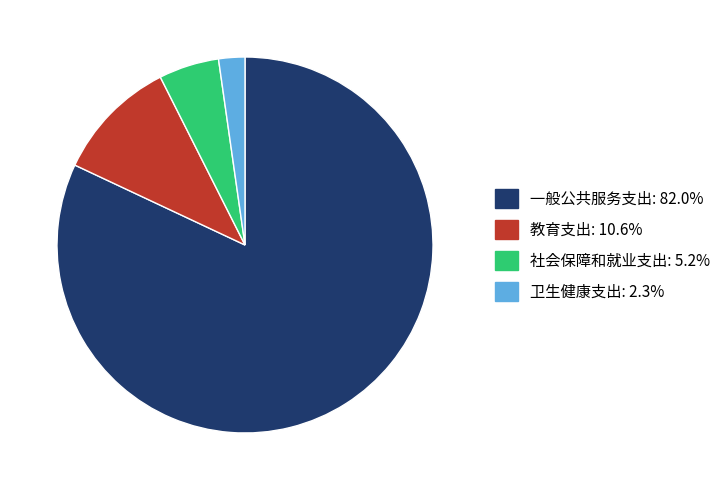

How many slices are in this pie chart?

4